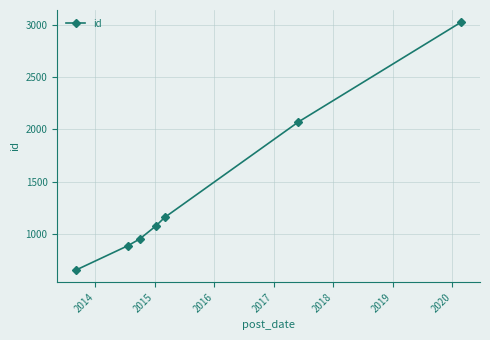

What is the difference between the maximum and minimum values?

2367